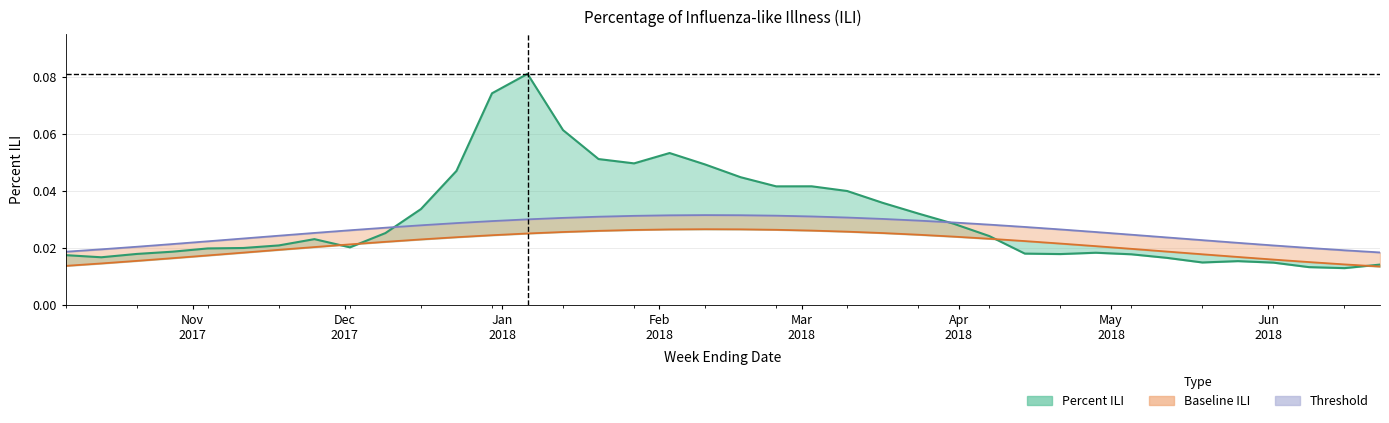

True or false: Baseline ILI and Threshold intersect in this chart.

False